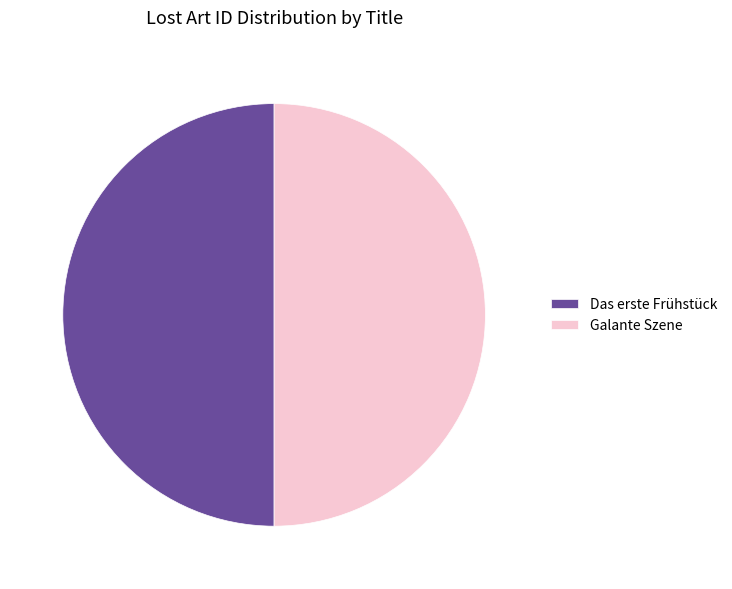

Is it true that Galante Szene is 38% of the pie?

False